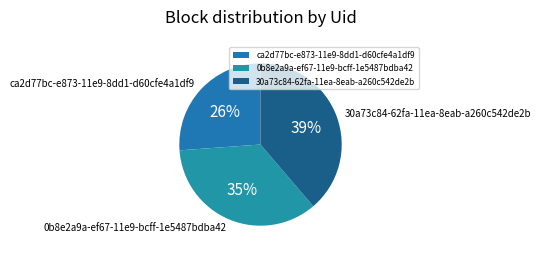

To the nearest percent, what is the combined percentage of ca2d77bc-e873-11e9-8dd1-d60cfe4a1df9 and 0b8e2a9a-ef67-11e9-bcff-1e5487bdba42?

61%